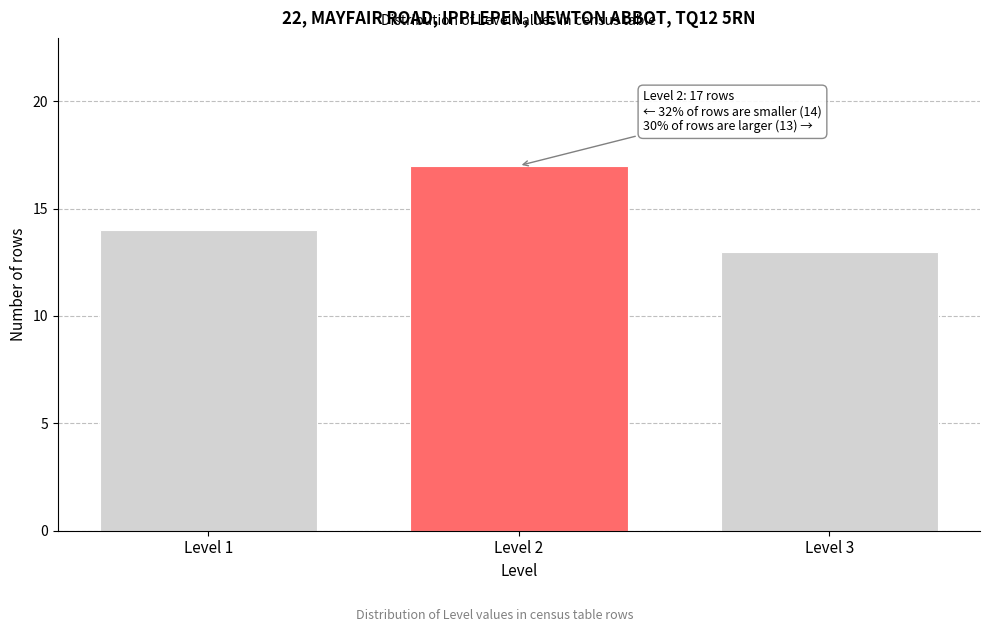

Reading left to right, extract all data points from this chart.

14	17	13